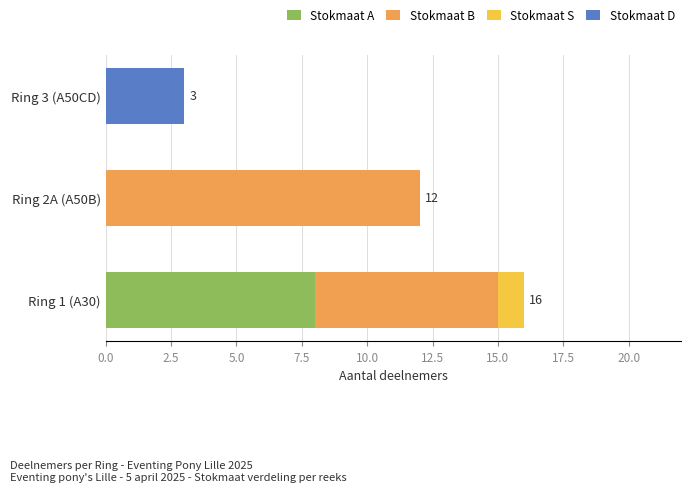

What is the maximum value for Stokmaat A?

8